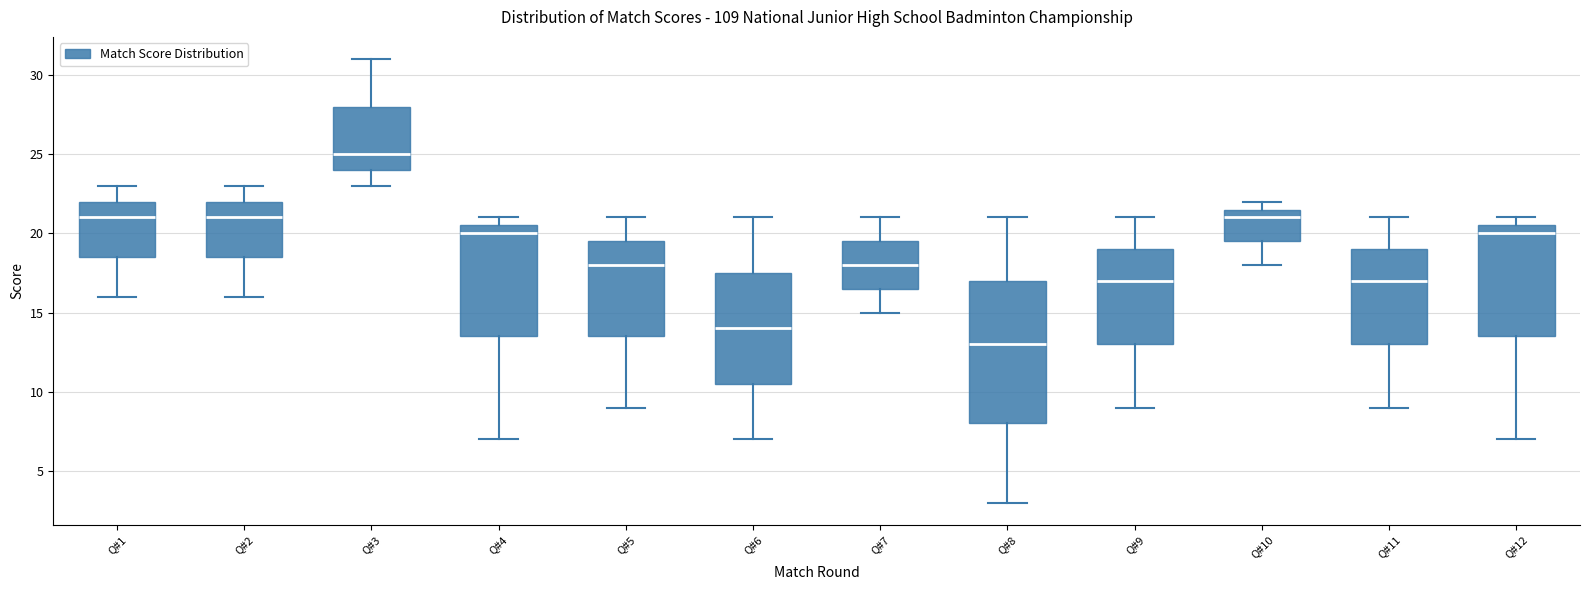

Which box is the tallest, from its lower edge to its upper edge?

Q#8